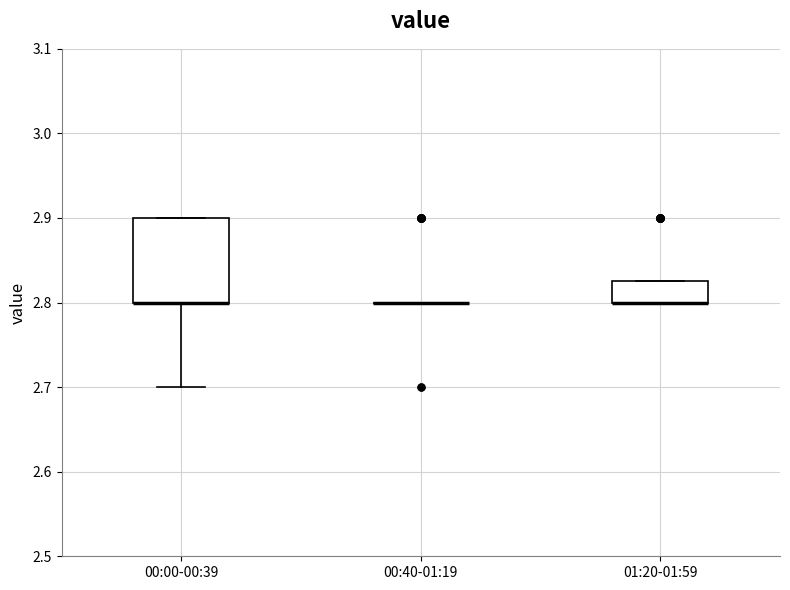

Which box is the tallest, from its lower edge to its upper edge?

00:00-00:39